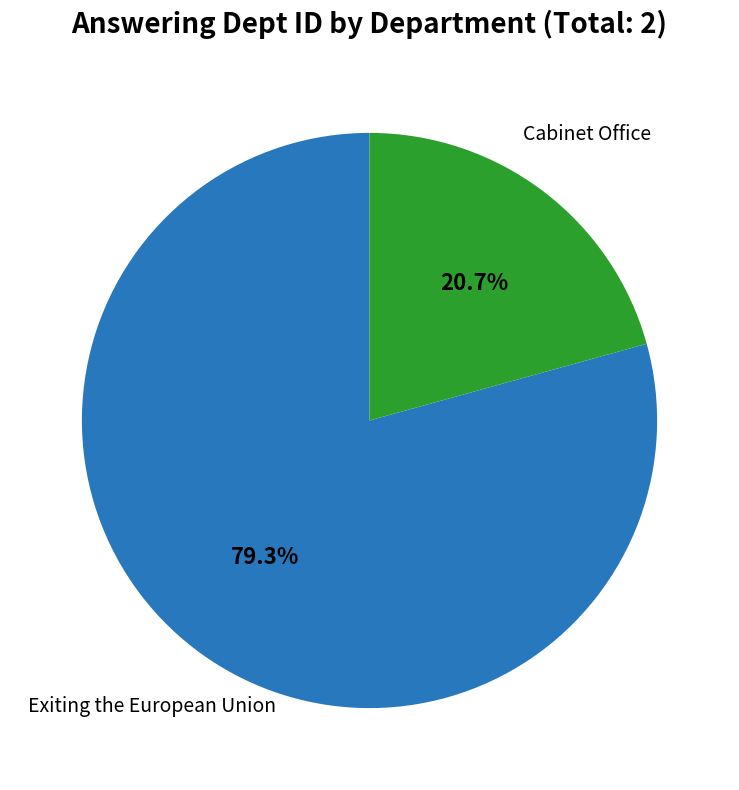

Is there a majority slice in this chart?

Yes